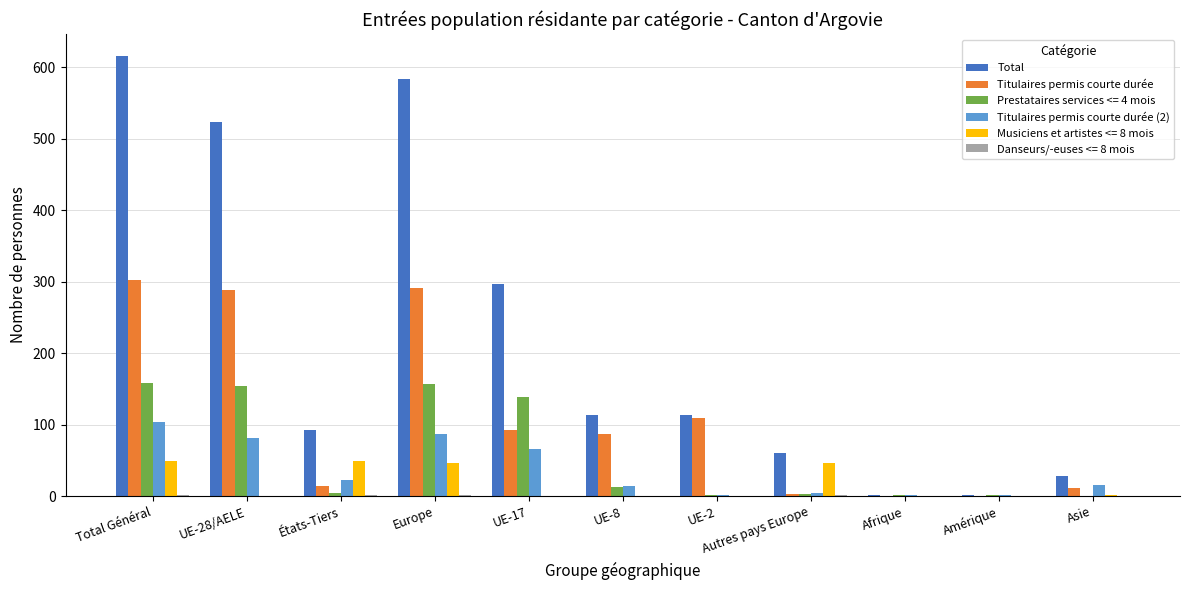

What is the difference between the Titulaires permis courte durée values at UE-8 and UE-28/AELE?

201